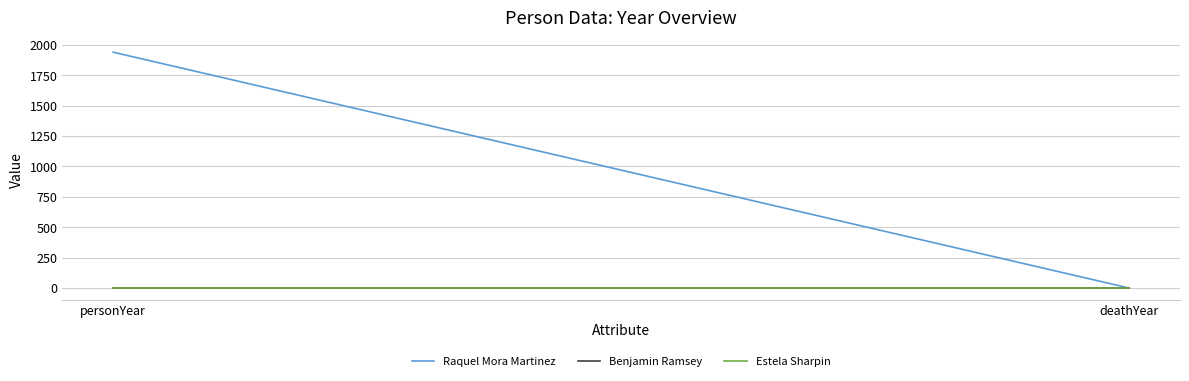

What is the total value across all series at personYear?

1940